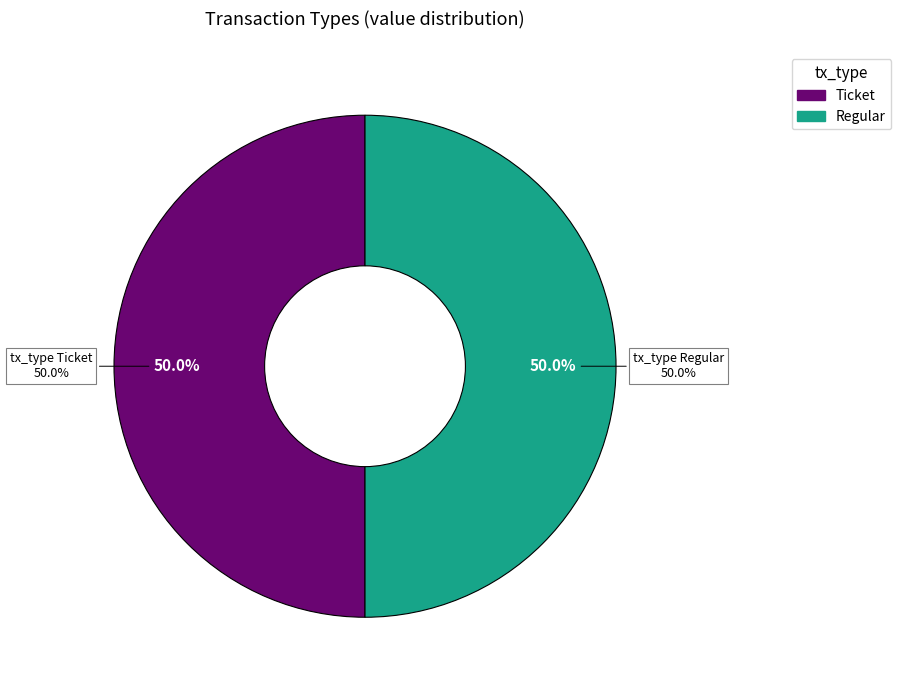

Count the number of slices in the pie.

2